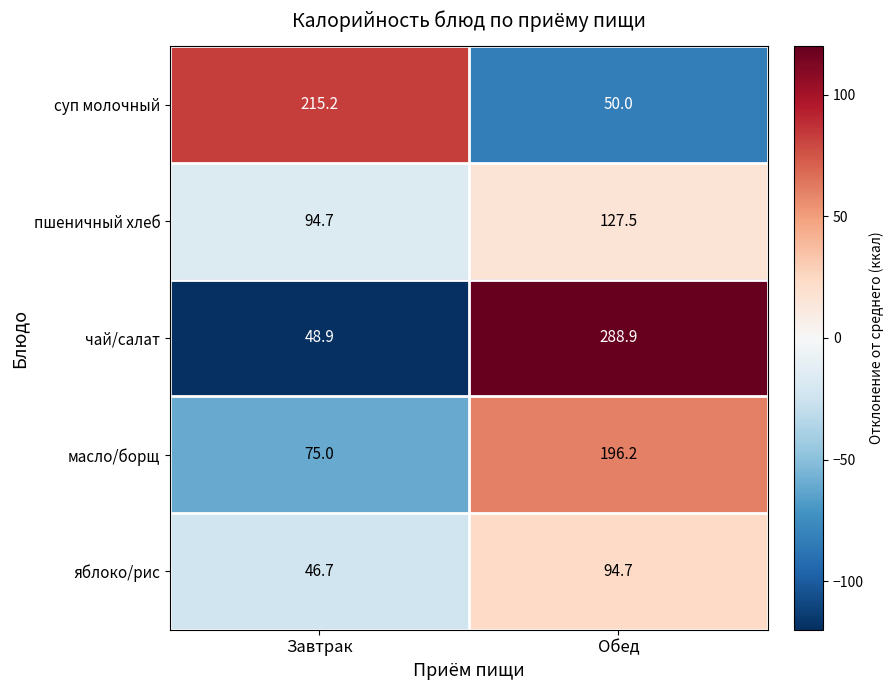

Is it true that пшеничный хлеб equals 94.7 at Завтрак?

True